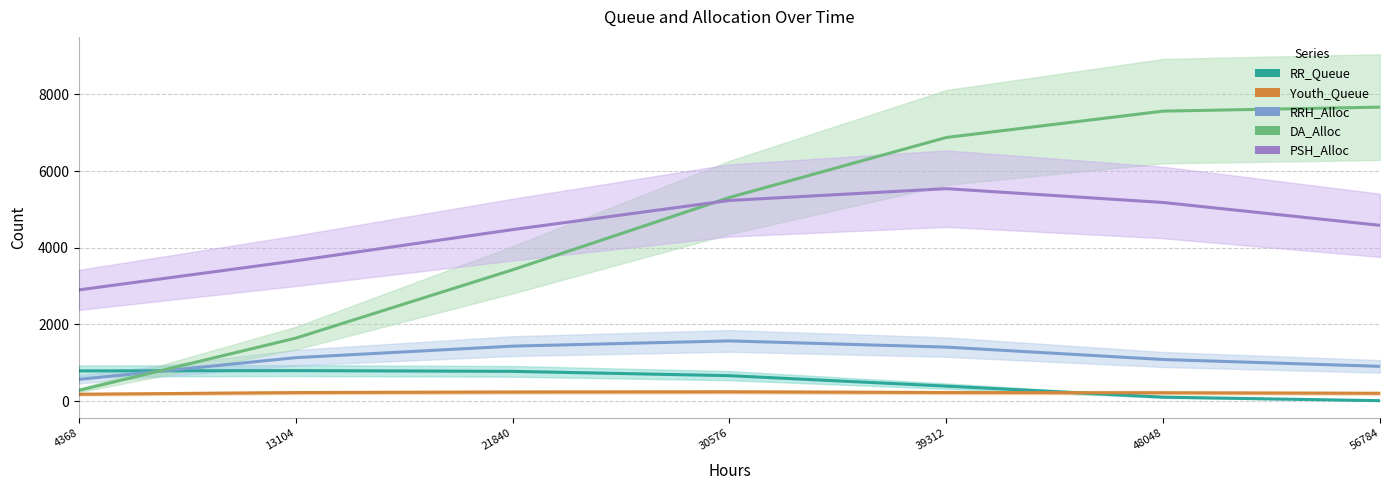

Reading right to left, transcribe all the data shown in this chart.

RR_Queue: 9.6	101.4	389.5	661.8	774.4	793.9	786.4
Youth_Queue: 201.9	216.2	221.6	240.6	235.1	220.5	177.1
RRH_Alloc: 905.0	1083.7	1407.1	1568.9	1432.9	1131.5	564.9
DA_Alloc: 7668.3	7563.8	6876.2	5310.9	3423.4	1641.0	278.5
PSH_Alloc: 4584.5	5180.4	5541.0	5233.2	4472.4	3658.5	2900.1